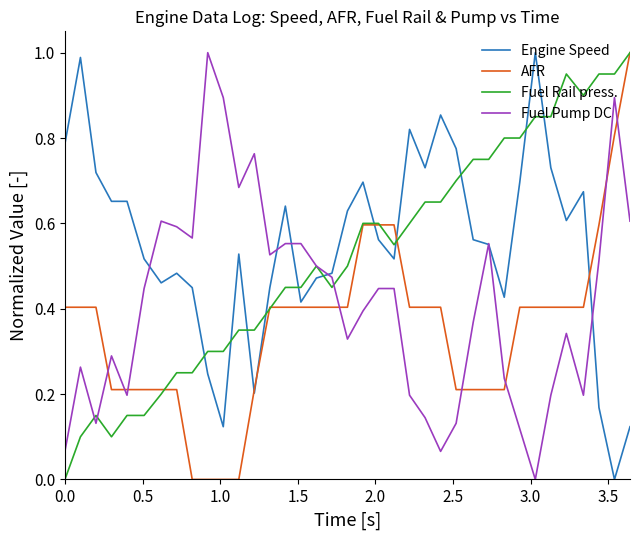

List the series in order of their overall mean, lowest first.

AFR, Fuel Pump DC, Fuel Rail press., Engine Speed